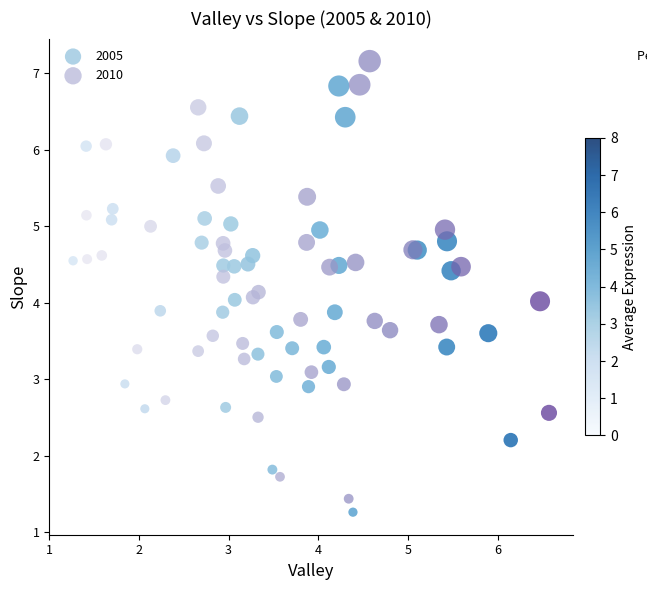

What are all the series names shown in the legend?

2005, 2010